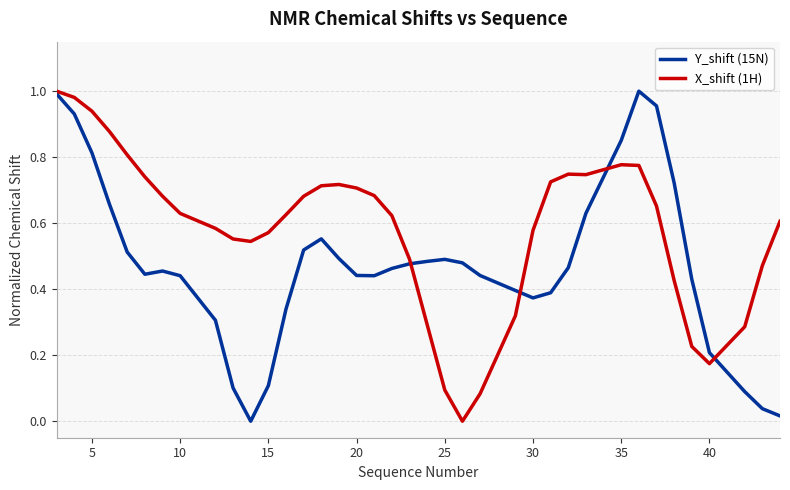

Which series has the largest total across all categories?

X_shift (1H)